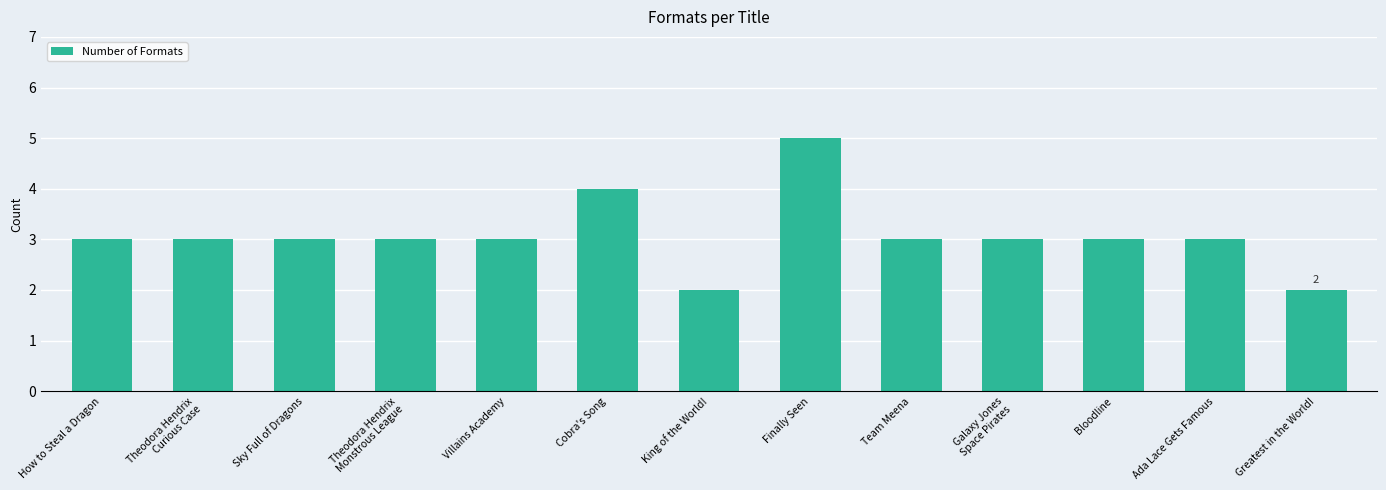

Approximately how many times larger is the value at Ada Lace Gets Famous compared to Galaxy Jones
Space Pirates?

1.0